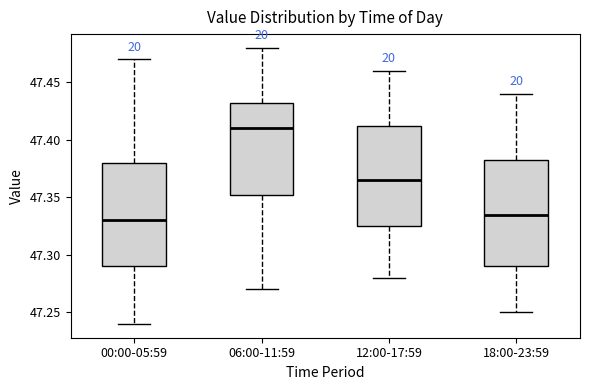

Reading left to right, read every box against the y-axis: the position of its median line, the range the box covers, and the ends of its whiskers. The values are not printed on the chart, so give them approximately, as read against the axis.

00:00-05:59: median 47.330, box 47.290 to 47.380, whiskers 47.240 to 47.470
06:00-11:59: median 47.410, box 47.355 to 47.435, whiskers 47.270 to 47.480
12:00-17:59: median 47.365, box 47.325 to 47.415, whiskers 47.280 to 47.460
18:00-23:59: median 47.335, box 47.290 to 47.385, whiskers 47.250 to 47.440